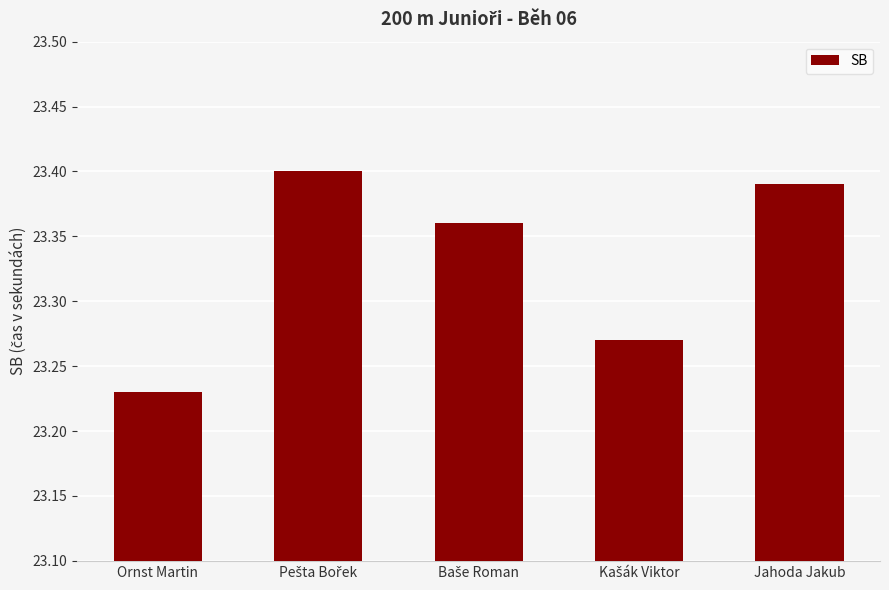

How many values are between 23 and 24?

5